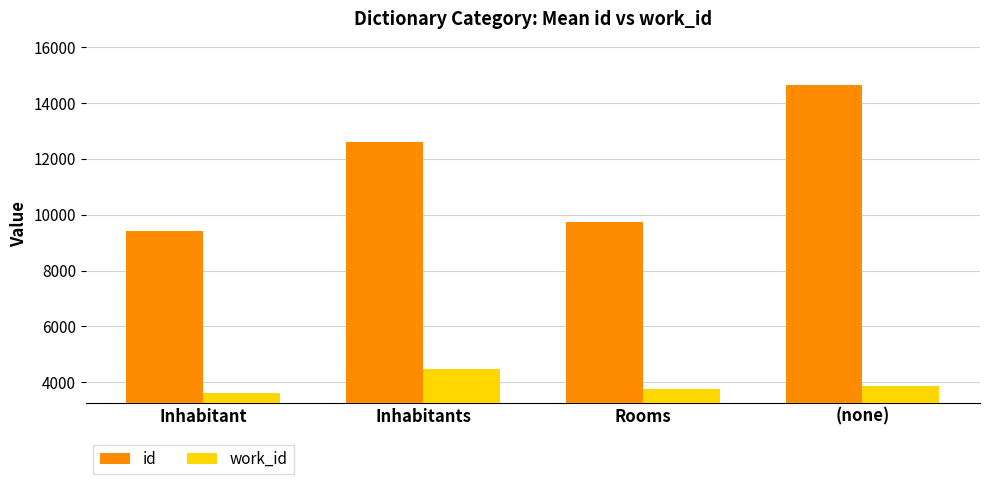

What is the maximum value shown in the chart?

14638